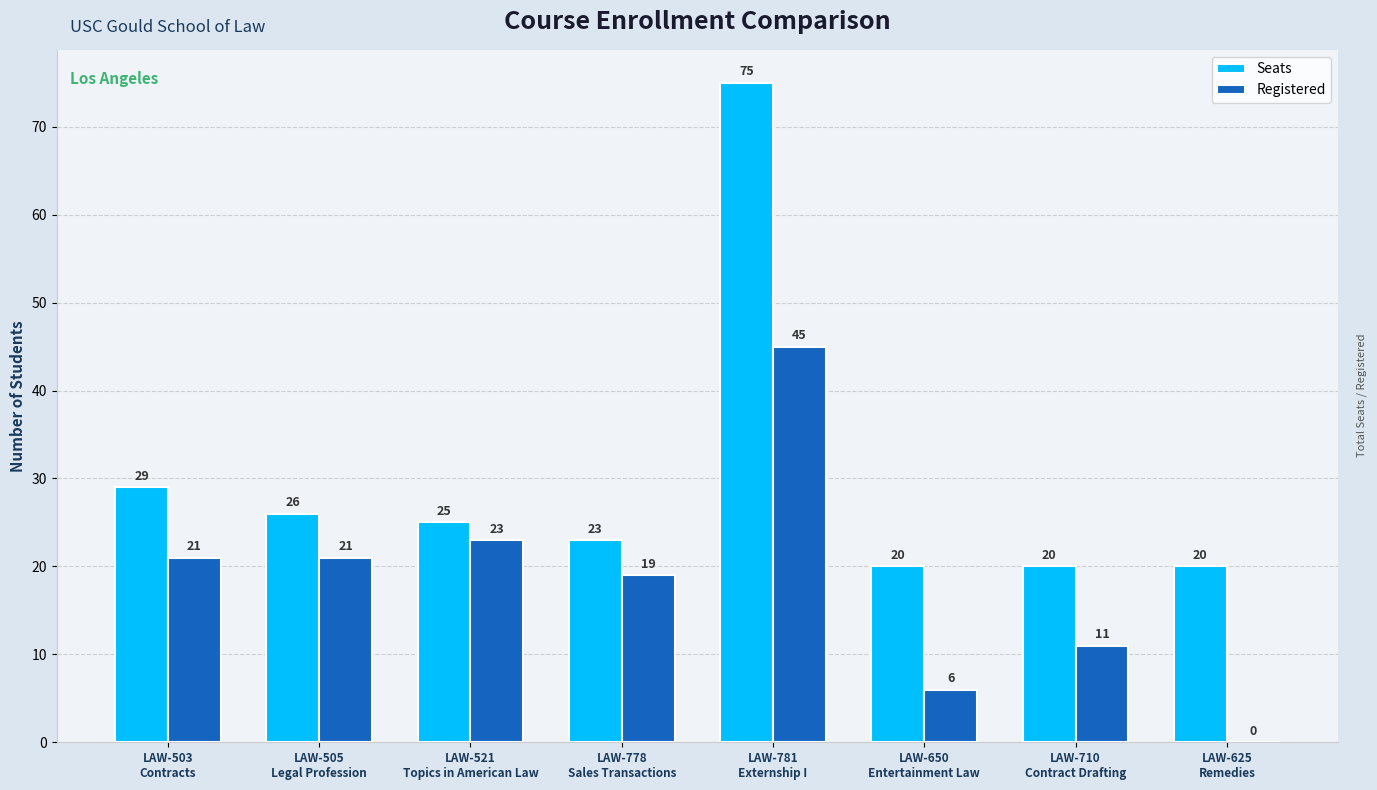

At which label is Seats closest to 47?

LAW-503
Contracts